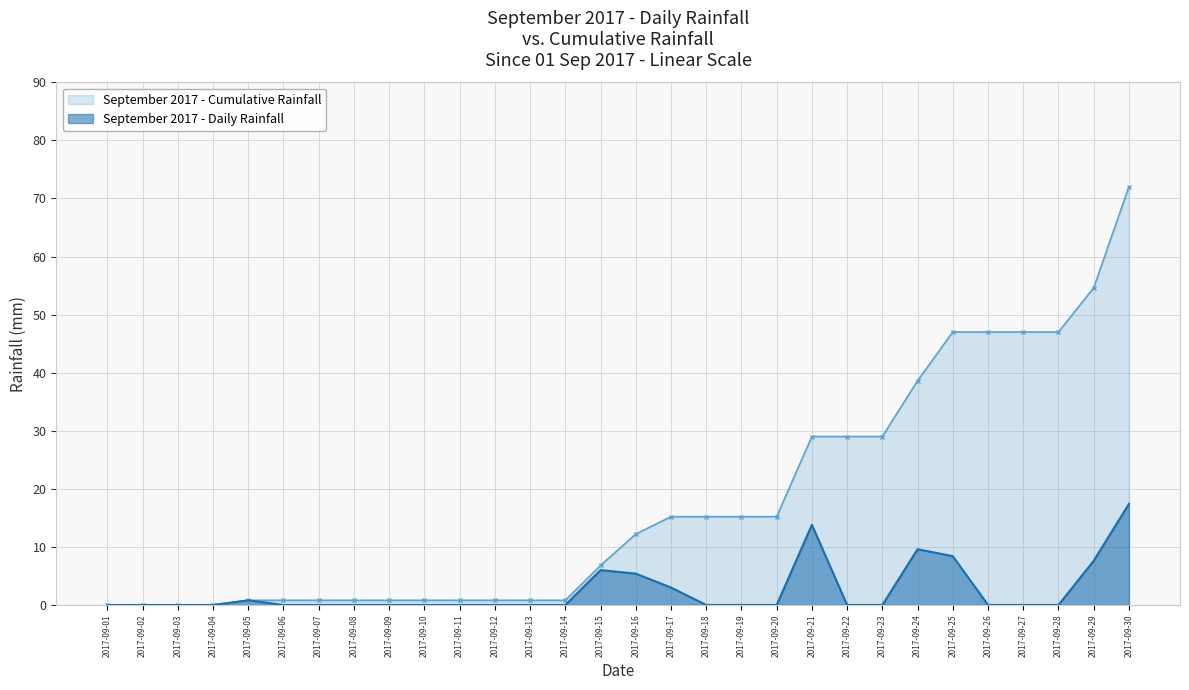

True or false: the data has more than 2 interior local peaks.

True